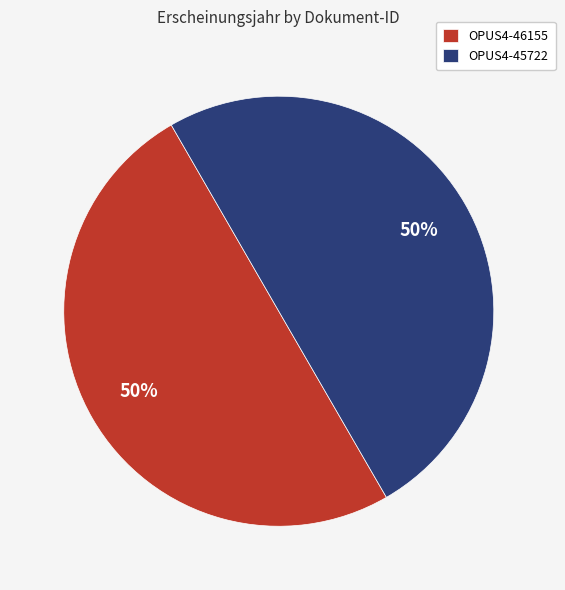

What is the ratio of the value at OPUS4-46155 to the value at OPUS4-45722?

1.0